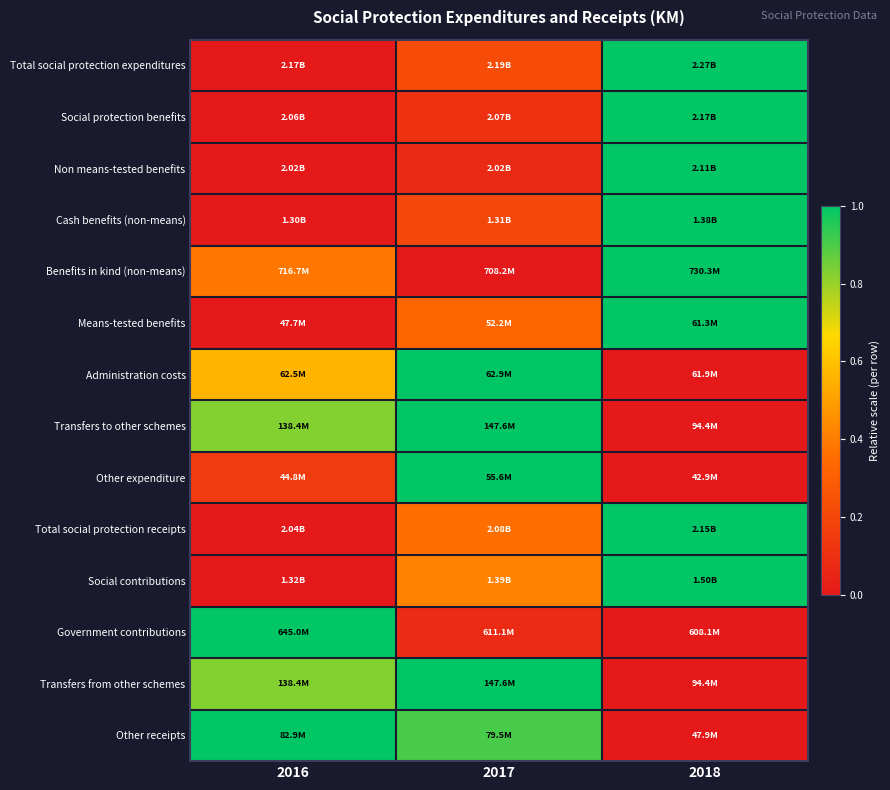

Which category has the lowest value across all series?

2016